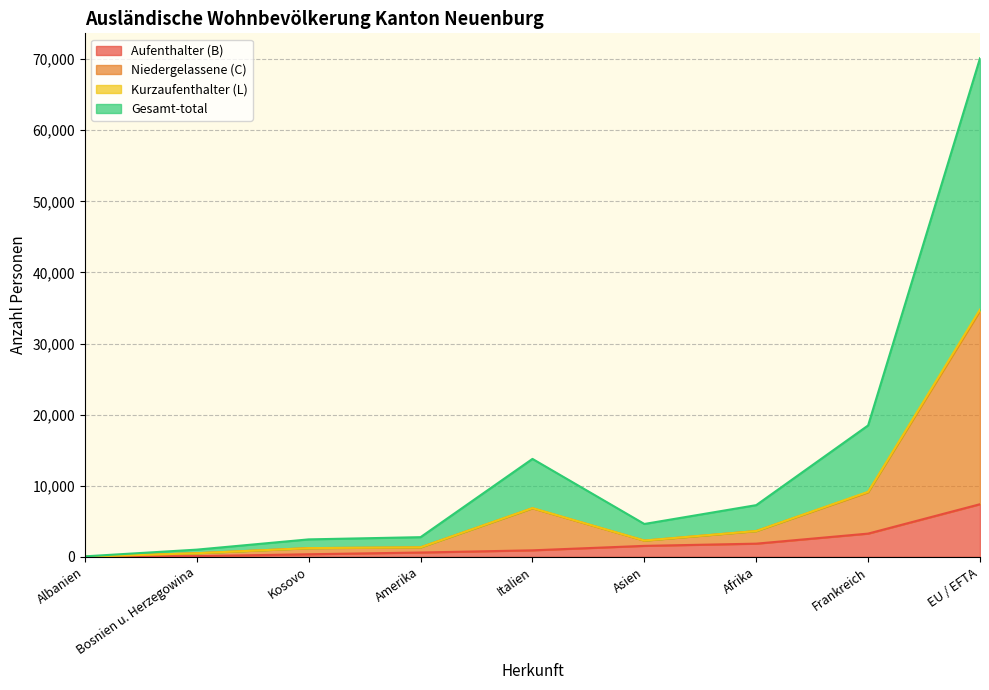

The value of Niedergelassene (C) at Asien is 485. True or false?

False